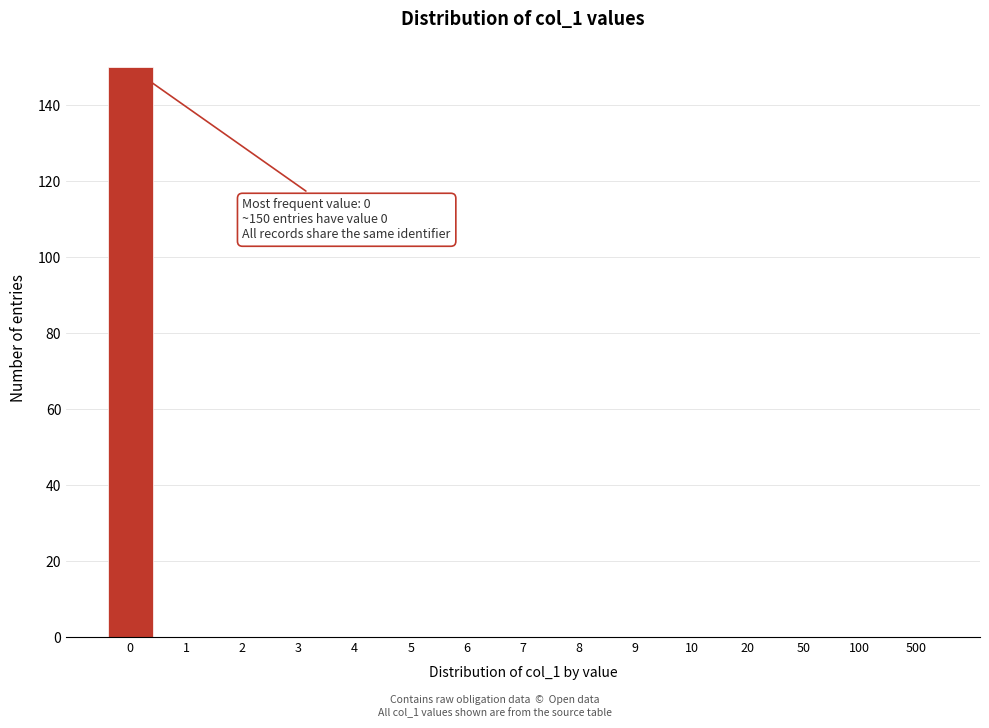

Reading right to left, what are all the values shown in this chart?

500=0	100=0	50=0	20=0	10=0	9=0	8=0	7=0	6=0	5=0	4=0	3=0	2=0	1=0	0=150